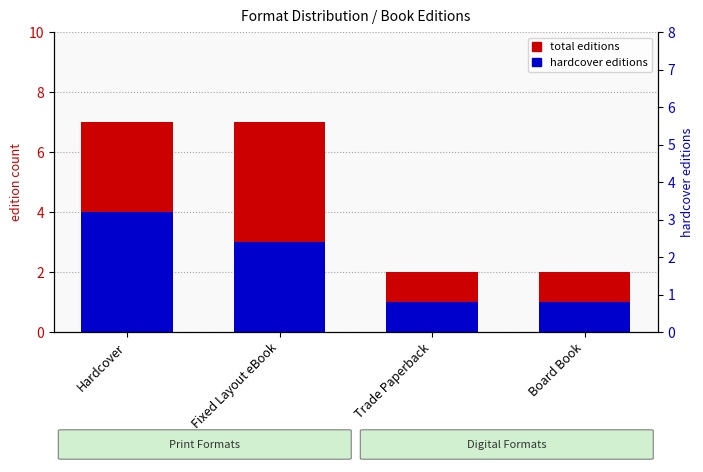

Does the chart contain stacked bars?

No